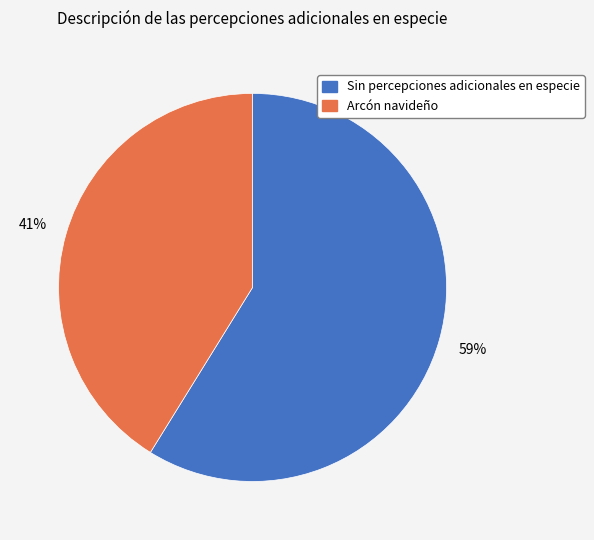

Does Sin percepciones adicionales en especie account for over 50% of the chart?

Yes